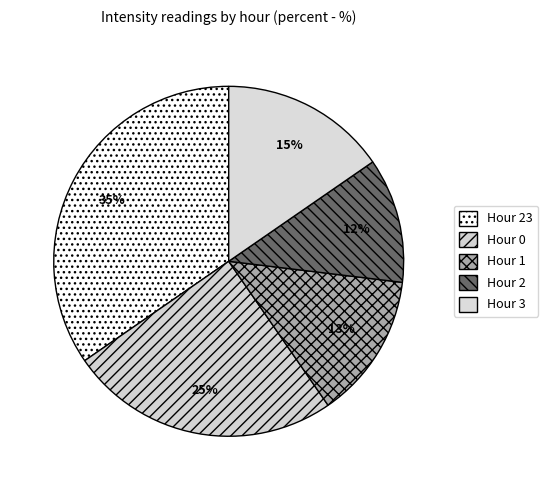

To the nearest percent, what portion does Hour 3 represent?

15%